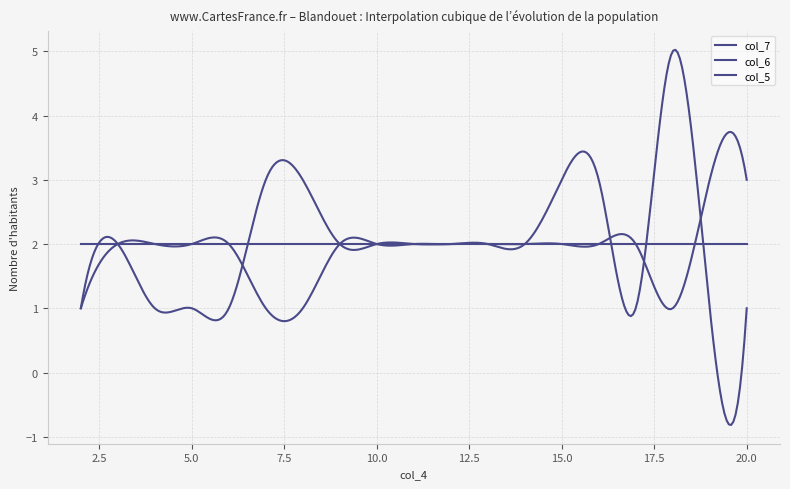

Rank the series by their maximum value, from highest to lowest.

col_5, col_6, col_7